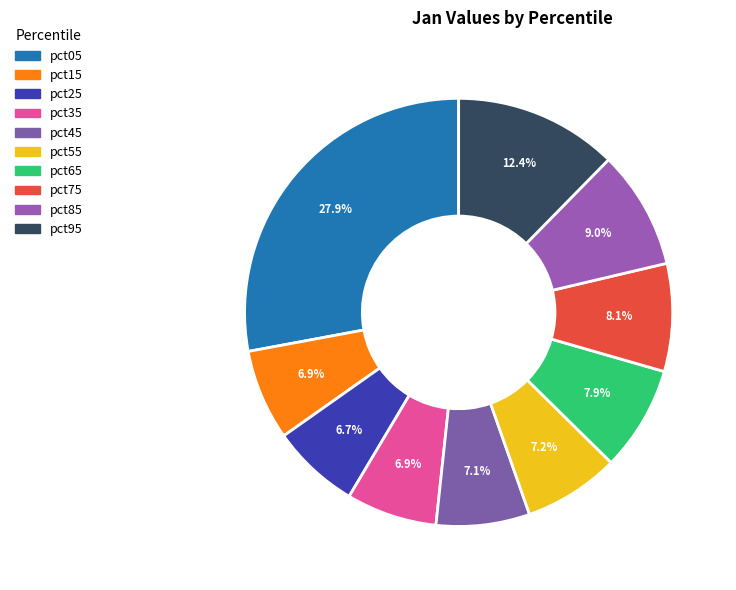

Is it true that pct45 is 1% of the pie?

False